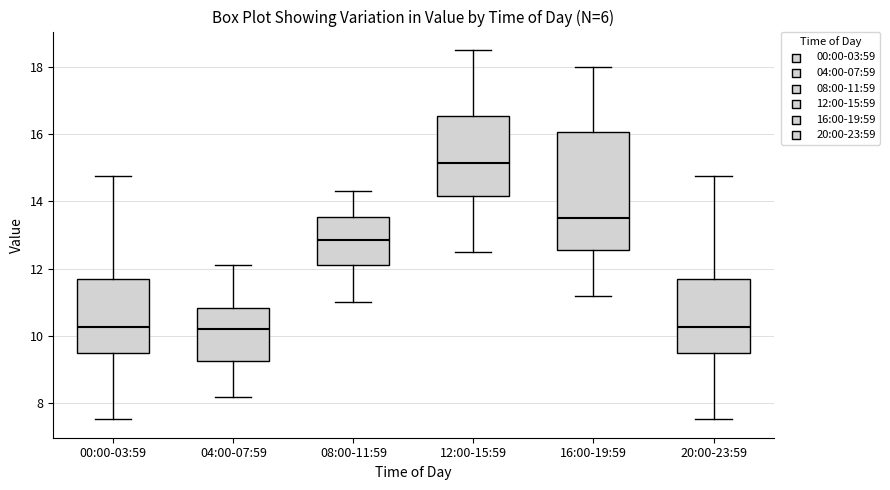

Reading left to right, read every box against the y-axis: the position of its median line, the range the box covers, and the ends of its whiskers. The values are not printed on the chart, so give them approximately, as read against the axis.

00:00-03:59: median 10.2, box 9.4 to 11.6, whiskers 7.6 to 14.8
04:00-07:59: median 10.2, box 9.2 to 10.8, whiskers 8.2 to 12.2
08:00-11:59: median 12.8, box 12.2 to 13.6, whiskers 11.0 to 14.4
12:00-15:59: median 15.2, box 14.2 to 16.6, whiskers 12.6 to 18.6
16:00-19:59: median 13.6, box 12.6 to 16.0, whiskers 11.2 to 18.0
20:00-23:59: median 10.2, box 9.4 to 11.6, whiskers 7.6 to 14.8